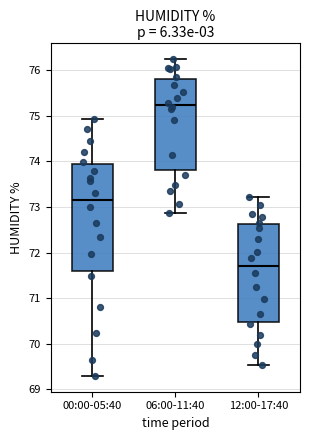

Which box's median line is the lowest?

12:00-17:40